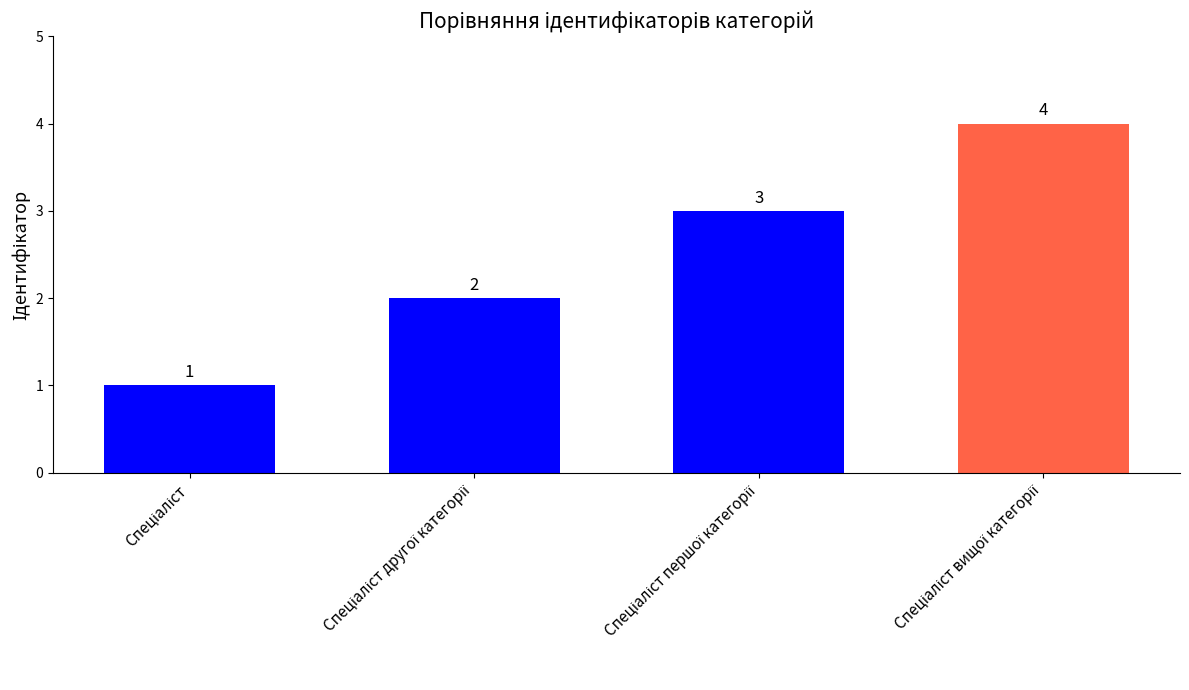

What is the value of the 3rd bar from the left?

3